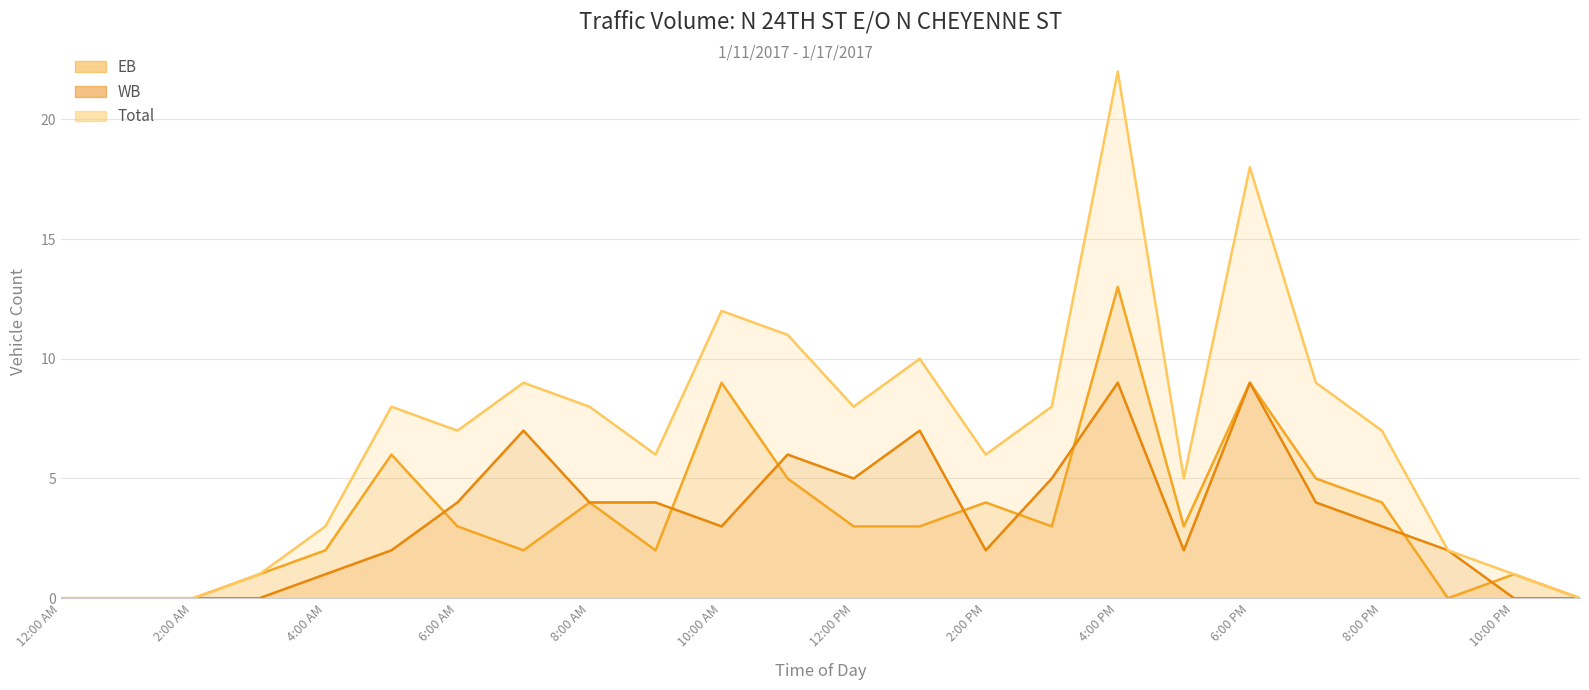

What is the sum of all EB values?

82